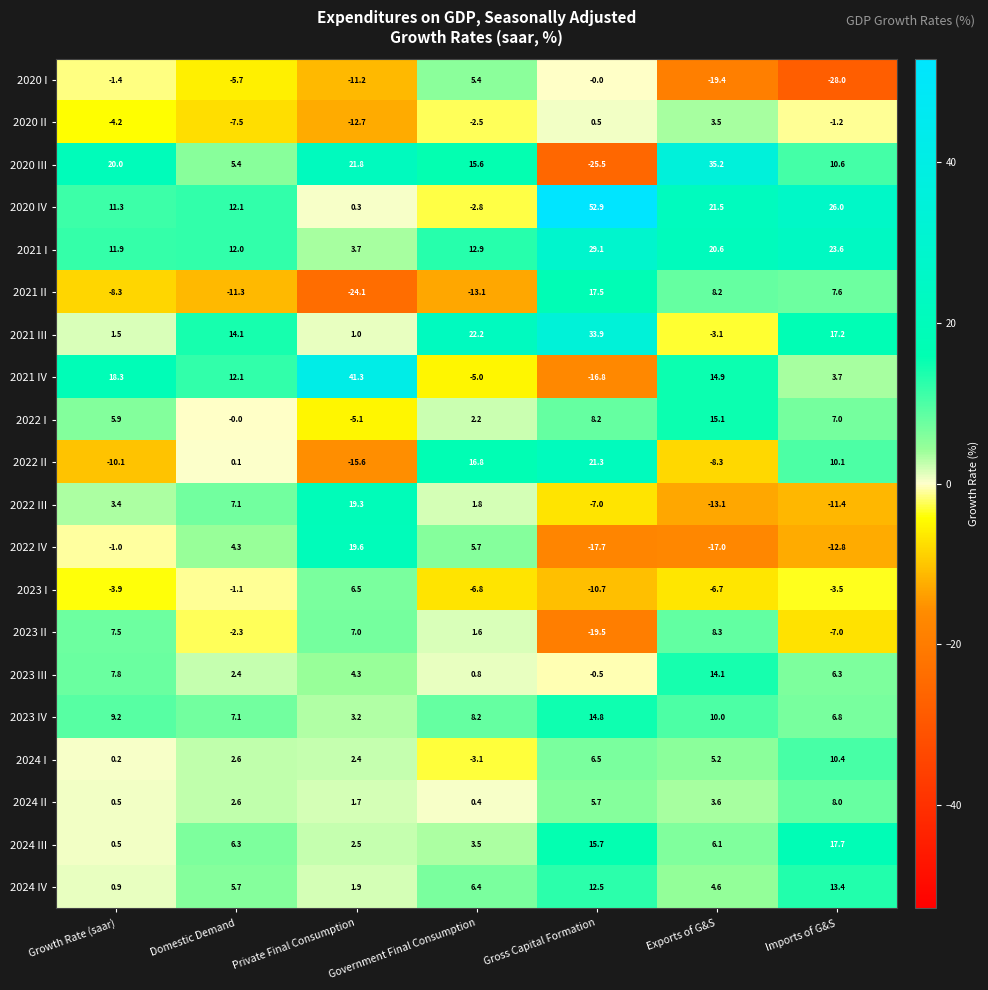

At which category is the sum across all series the highest?

Gross Capital Formation